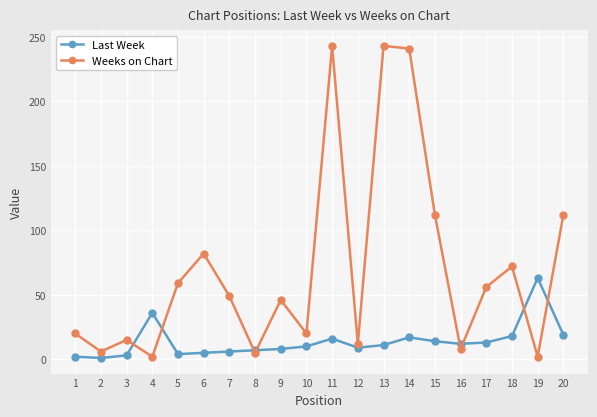

The Last Week series shows 5 at 6. True or false?

True